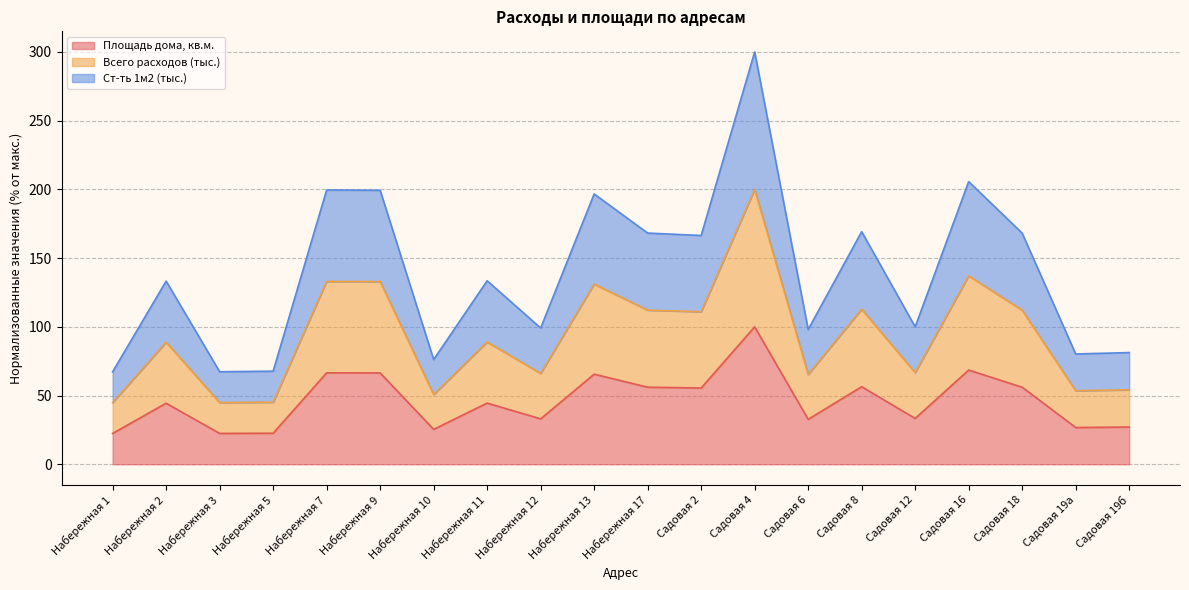

Where does the Площадь дома, кв.м. series first go above 44?

Набережная 2